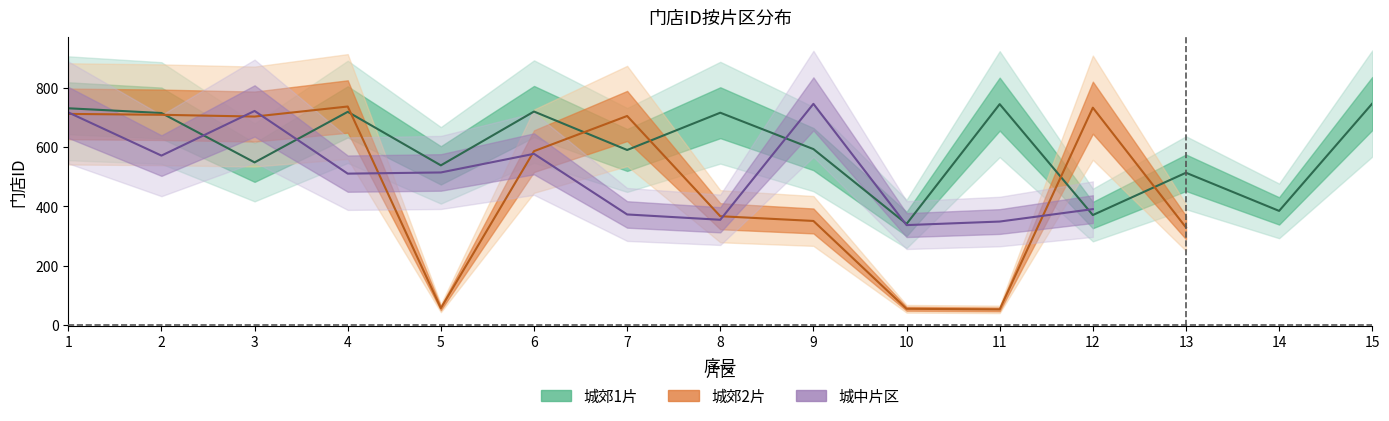

Rank the series at 12 from highest to lowest value.

城郊2片, 城中片区, 城郊1片